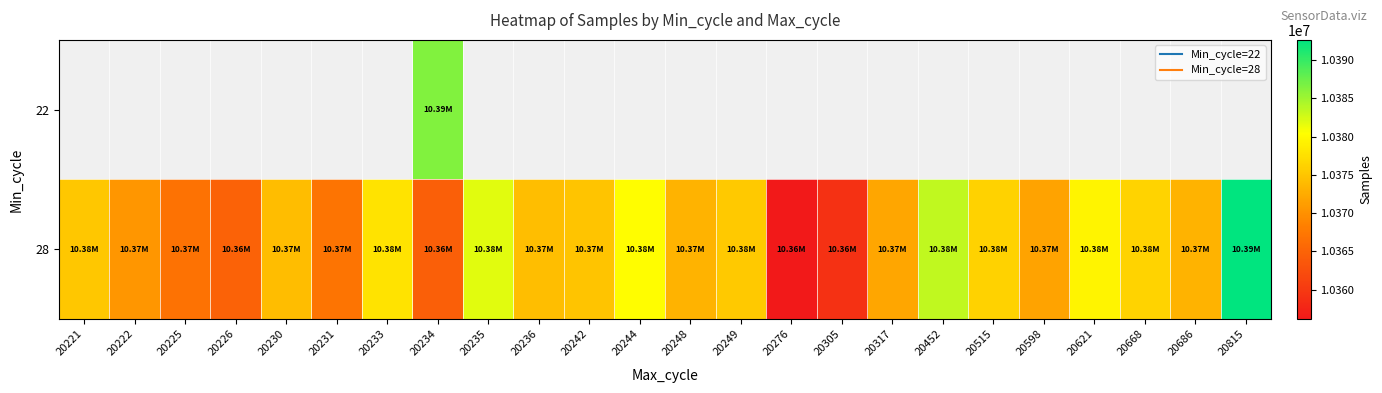

The 28 series shows 18631678.3 at 20236. True or false?

False